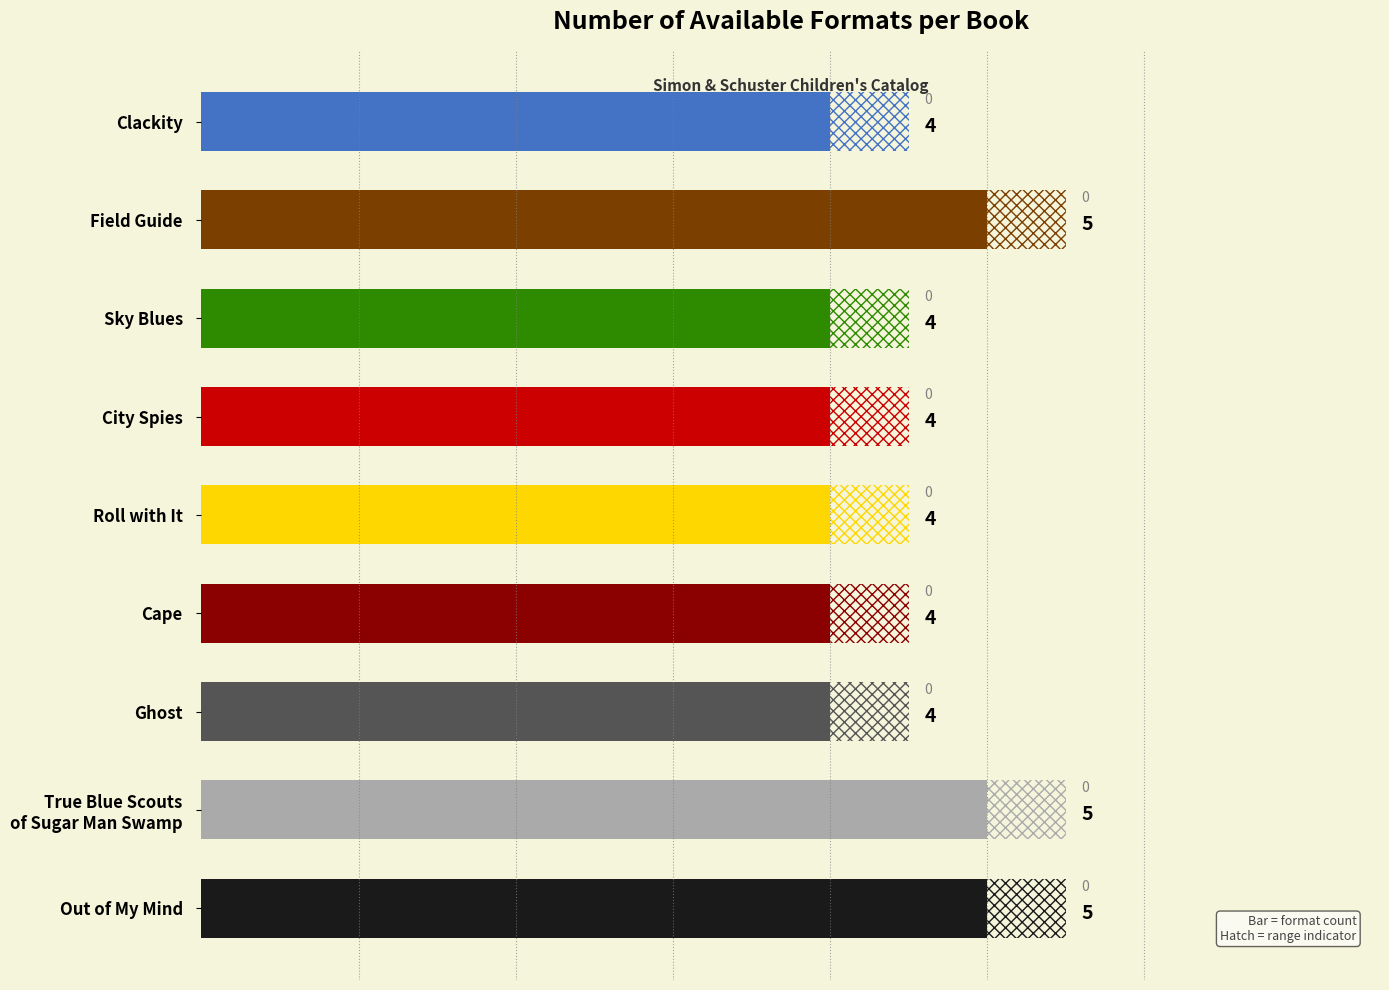

What is the label of the 5th bar from the left?

Roll with It